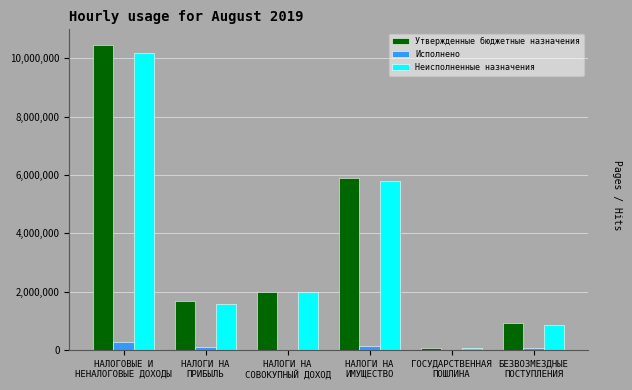

What is the highest value of the Утвержденные бюджетные назначения series?

10471100.0